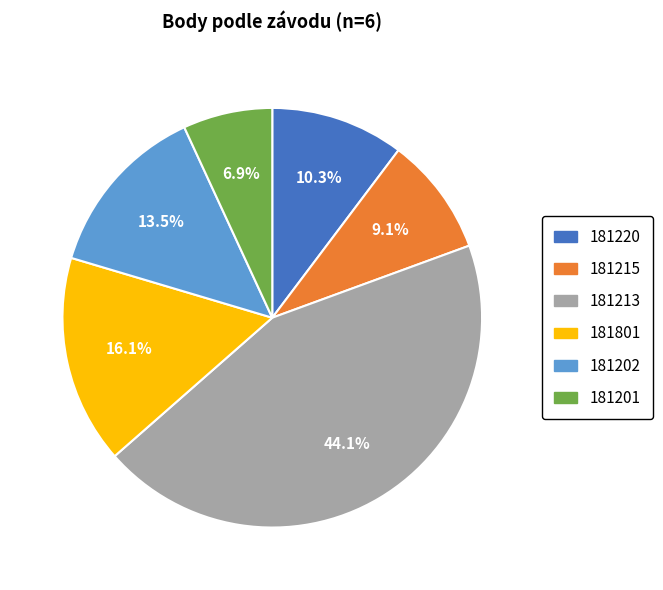

Does any single category account for the majority?

No